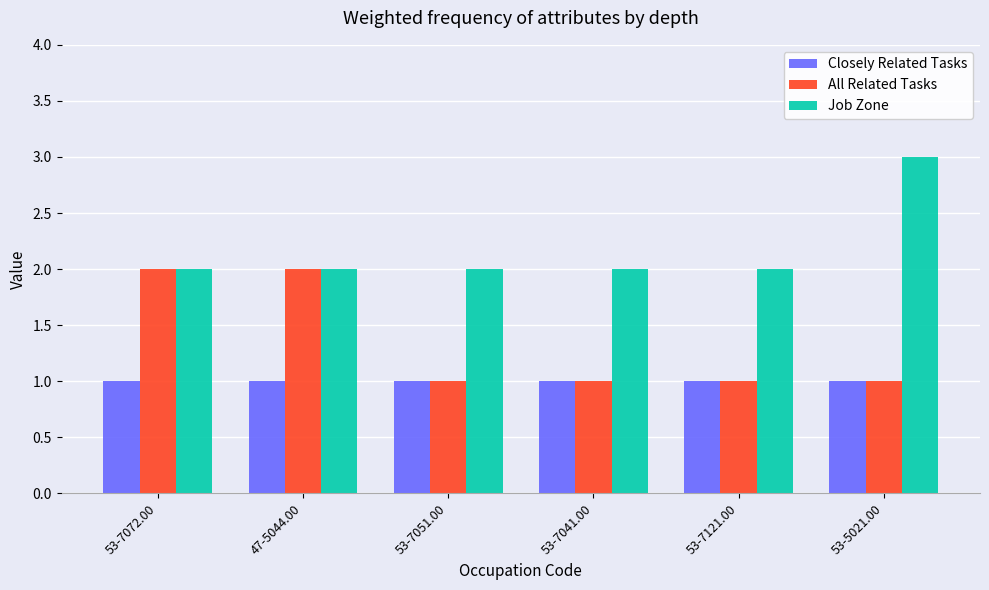

What is the difference between the highest and lowest values at 47-5044.00?

1